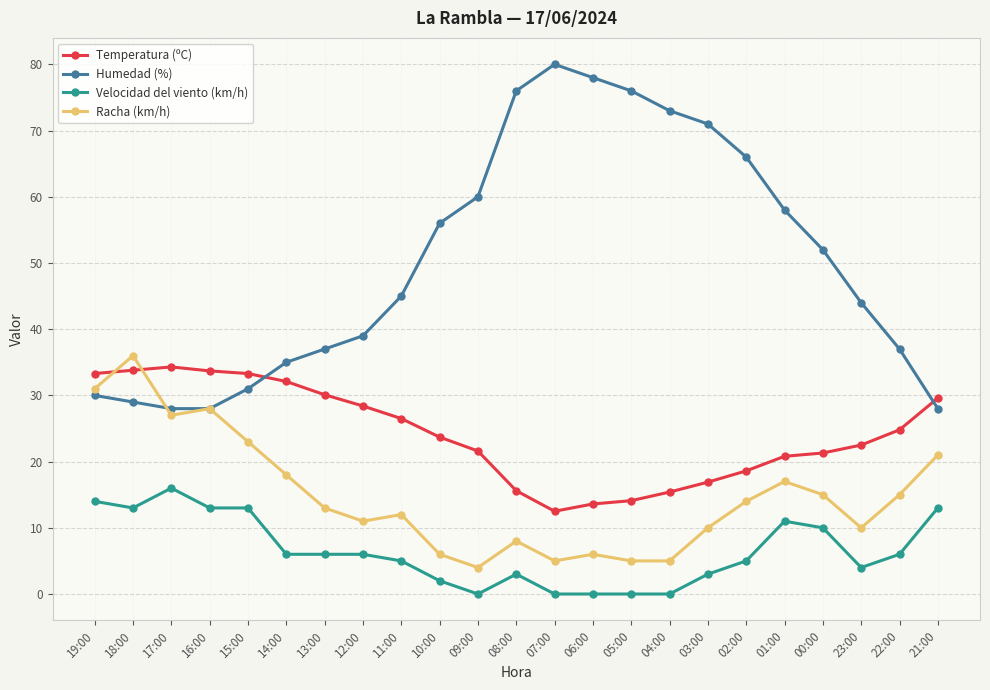

Between 17:00 and 14:00, which series saw the biggest shift?

Velocidad del viento (km/h)